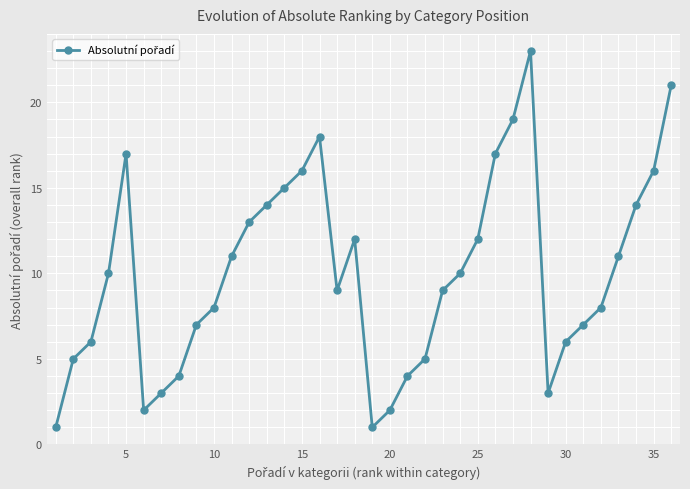

What is the sum of all values?

359